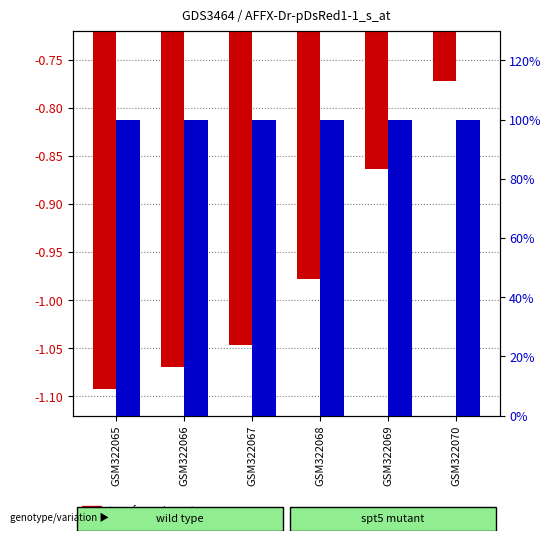

What is the sum of all transformed count values?

-5.8